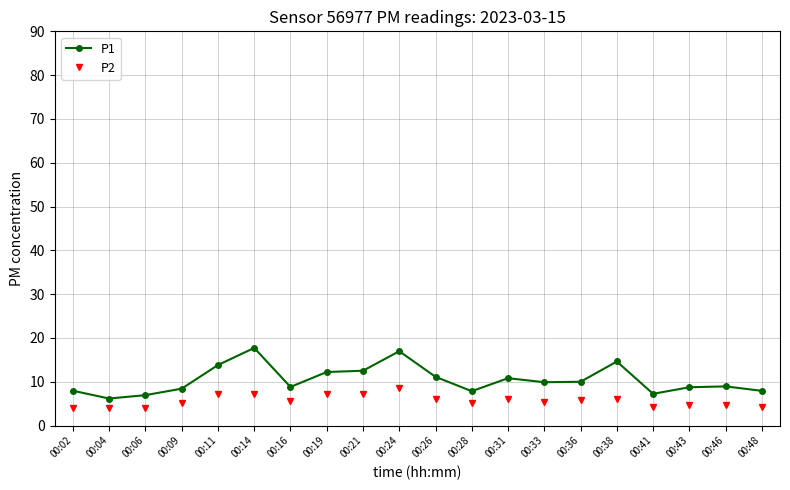

Is it true that P1 equals 7.0 at 00:06?

True